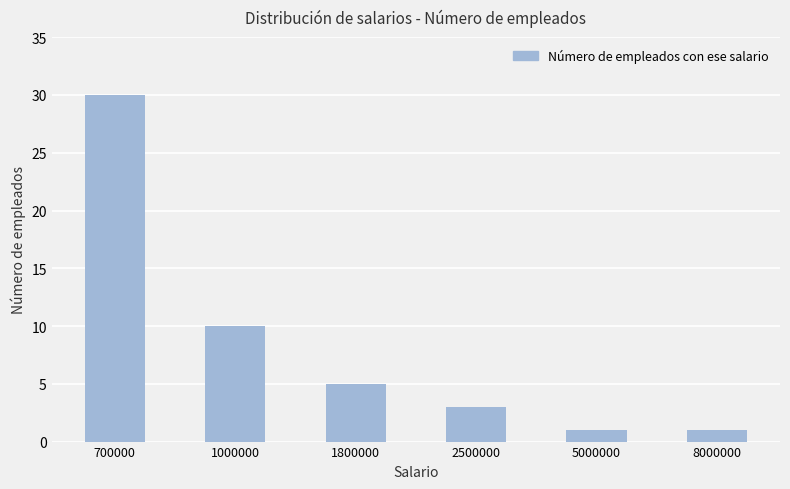

Reading right to left, what are all the values shown in this chart?

1	1	3	5	10	30